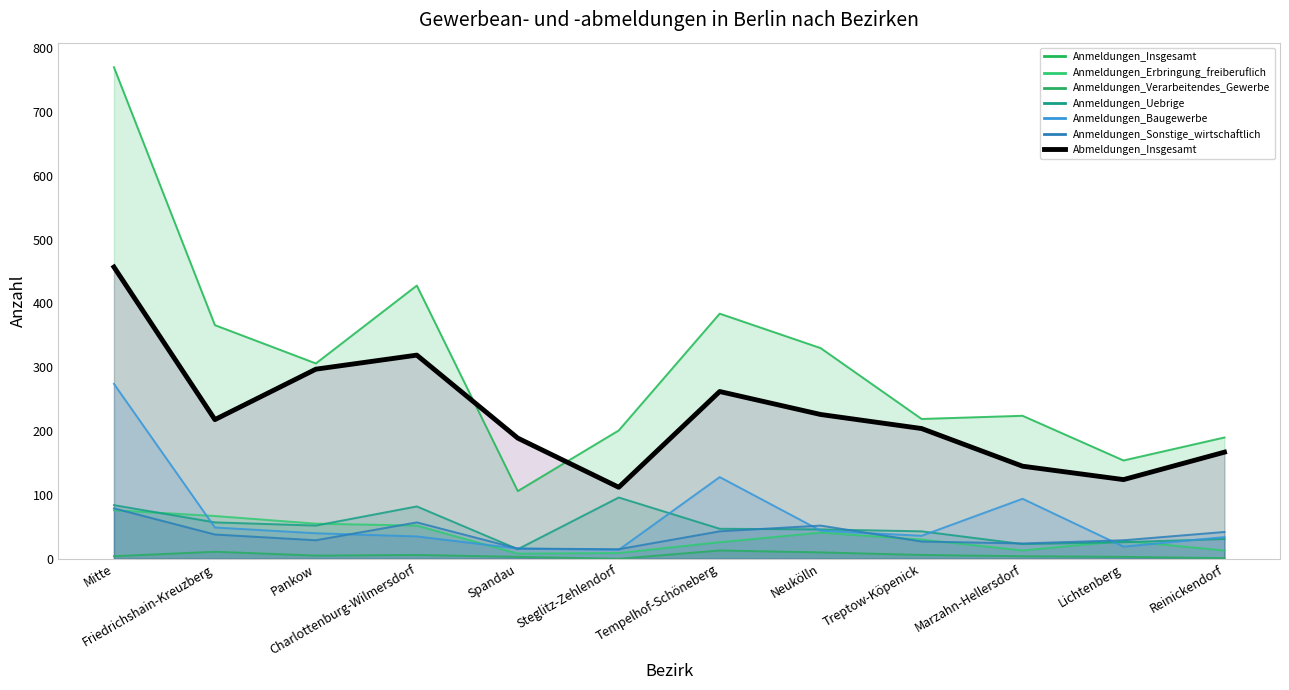

At which label is the value closest to 284?

Pankow